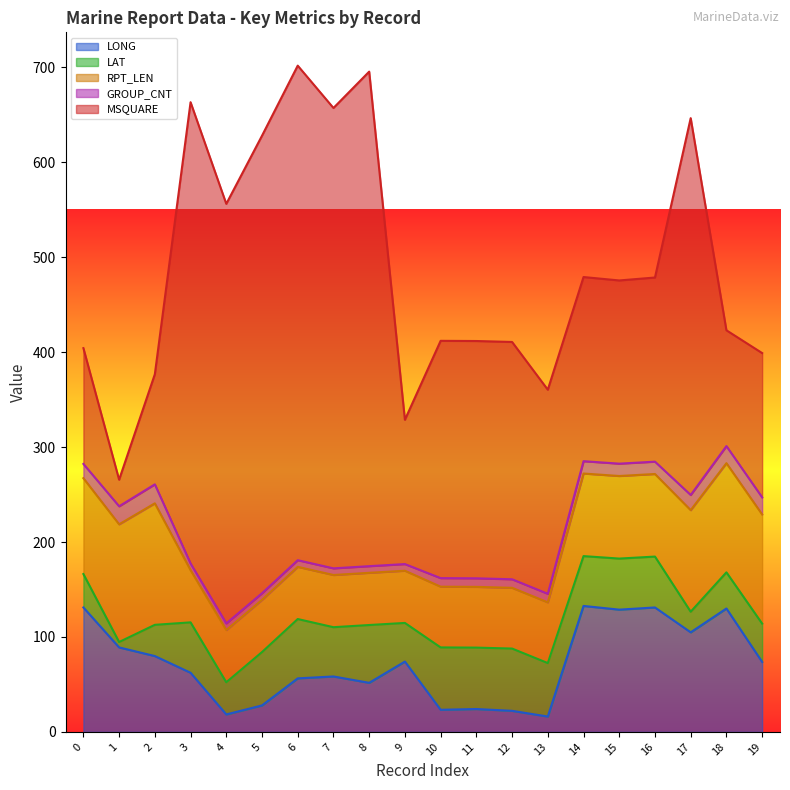

Where is the first local minimum for LONG?

4